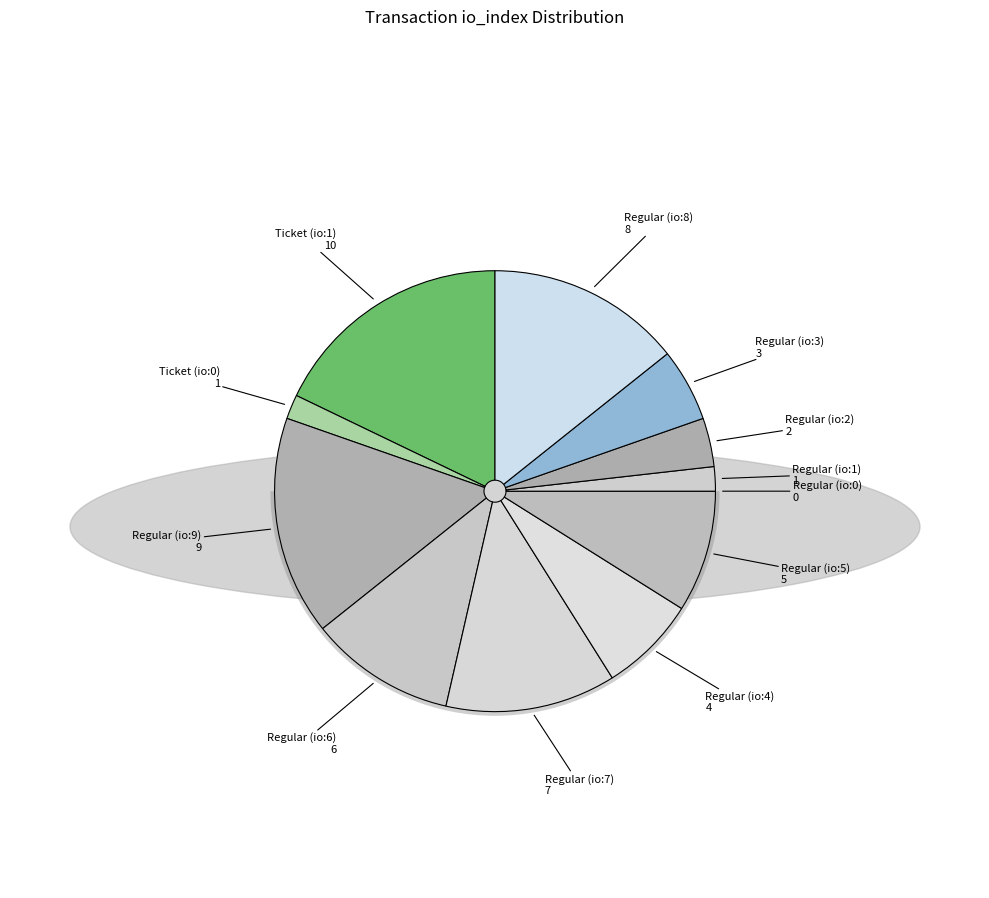

Combined, do Regular (io:5) and Regular (io:6) account for over 50%?

No